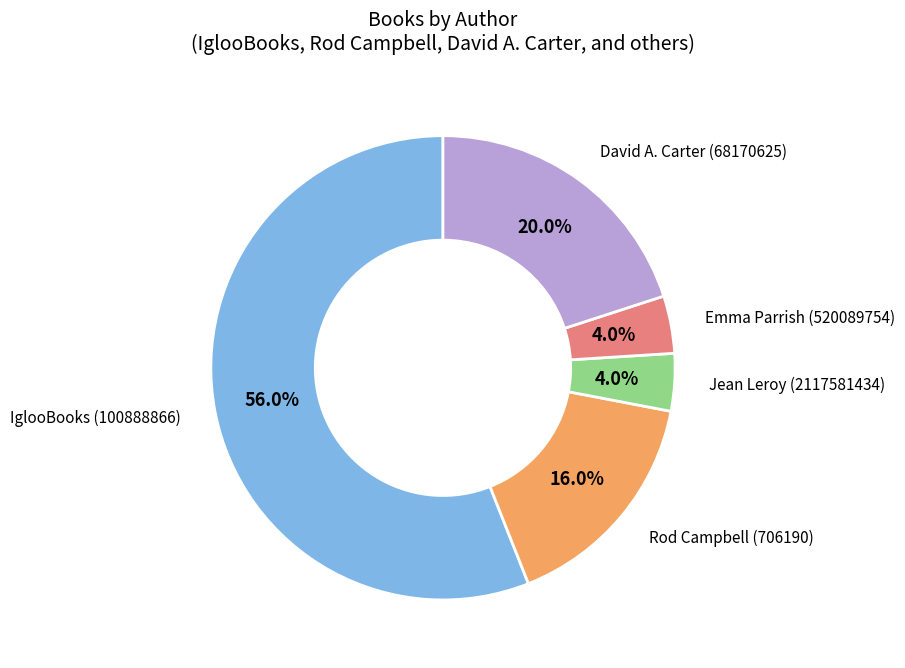

To the nearest percent, what is the average slice percentage?

20%